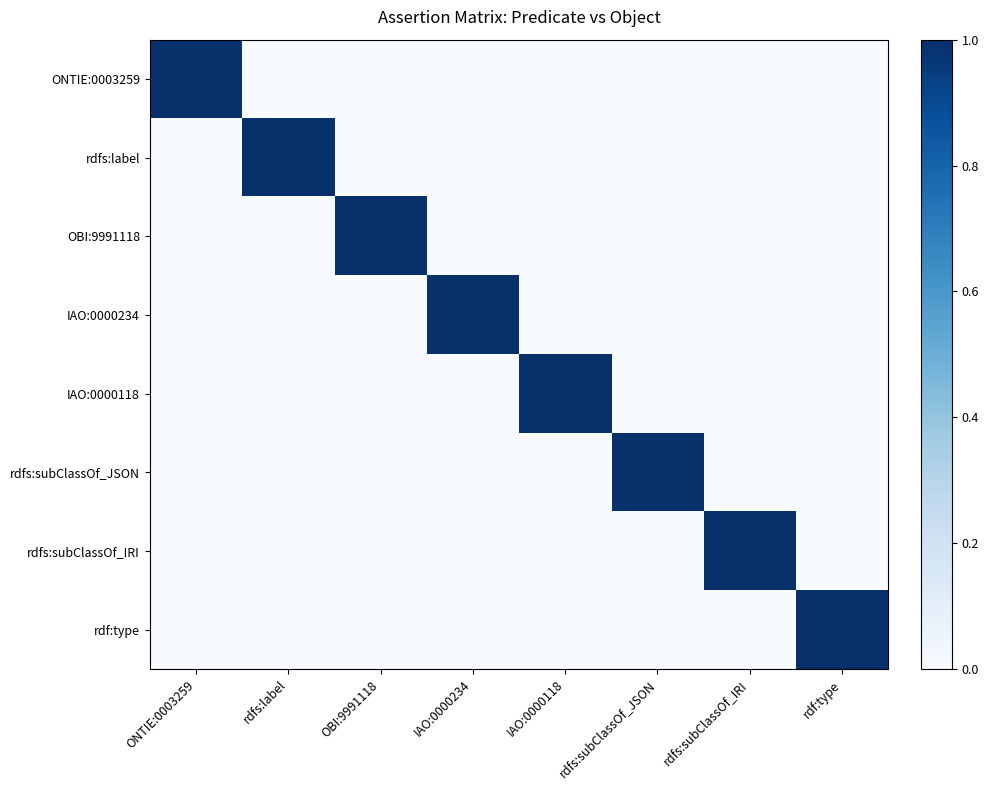

Which has a higher value, ONTIE:0003259 or ONTIE:0003259?

ONTIE:0003259